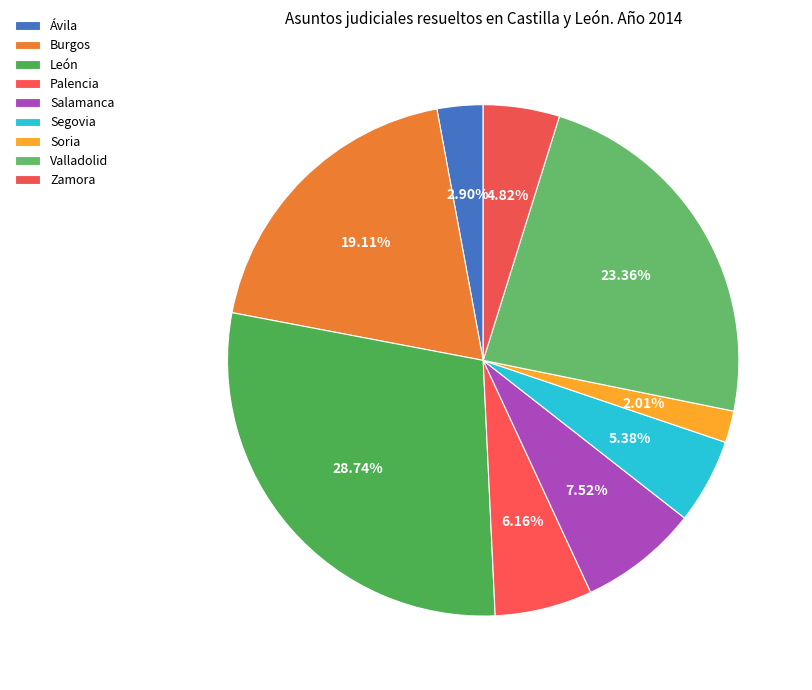

Rank the categories by value from lowest to highest.

Soria, Ávila, Zamora, Segovia, Palencia, Salamanca, Burgos, Valladolid, León